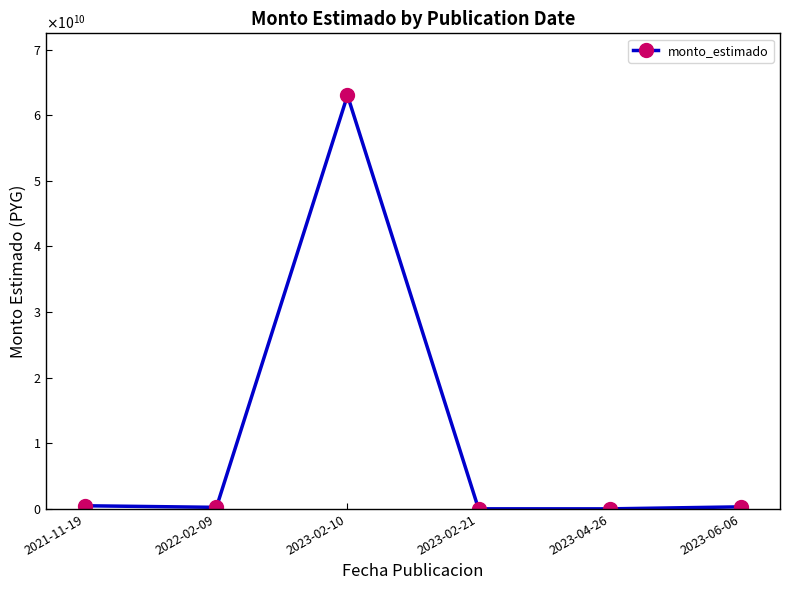

What is the difference between the maximum and minimum values?

63018653367